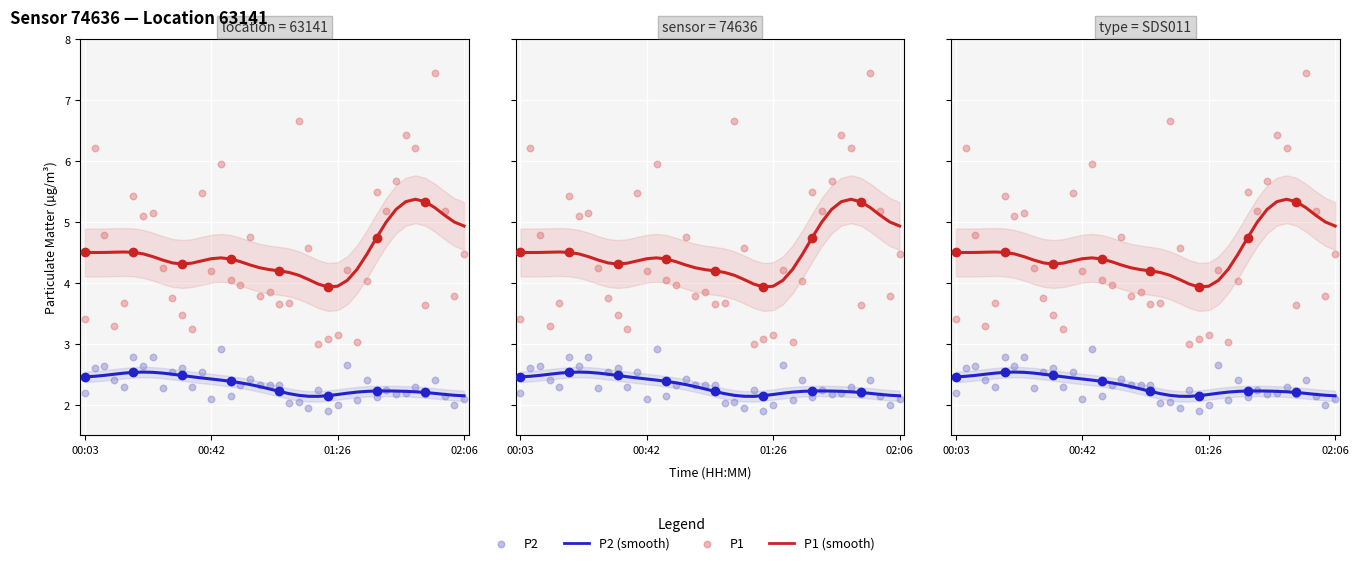

Which series contains the lowest Y value?

P2